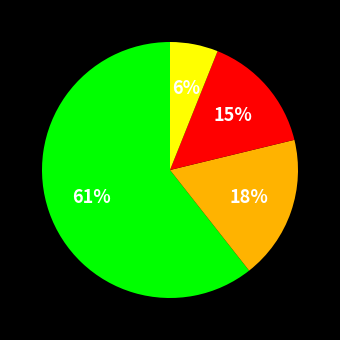

To the nearest percent, what is the difference between the largest and smallest slice percentages?

55%